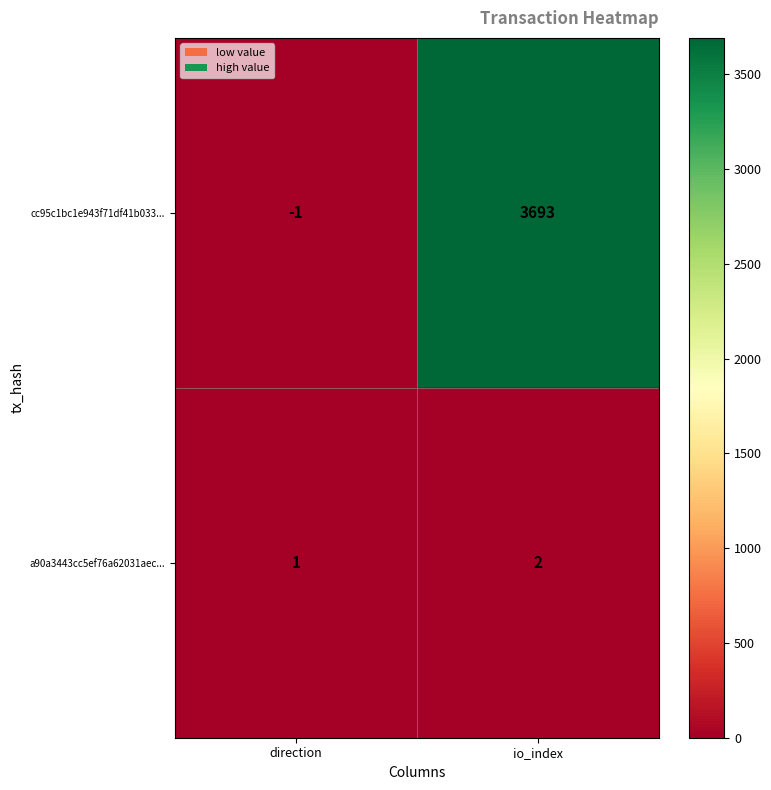

What is the highest value of the cc95c1bc1e943f71df41b033... series?

3693